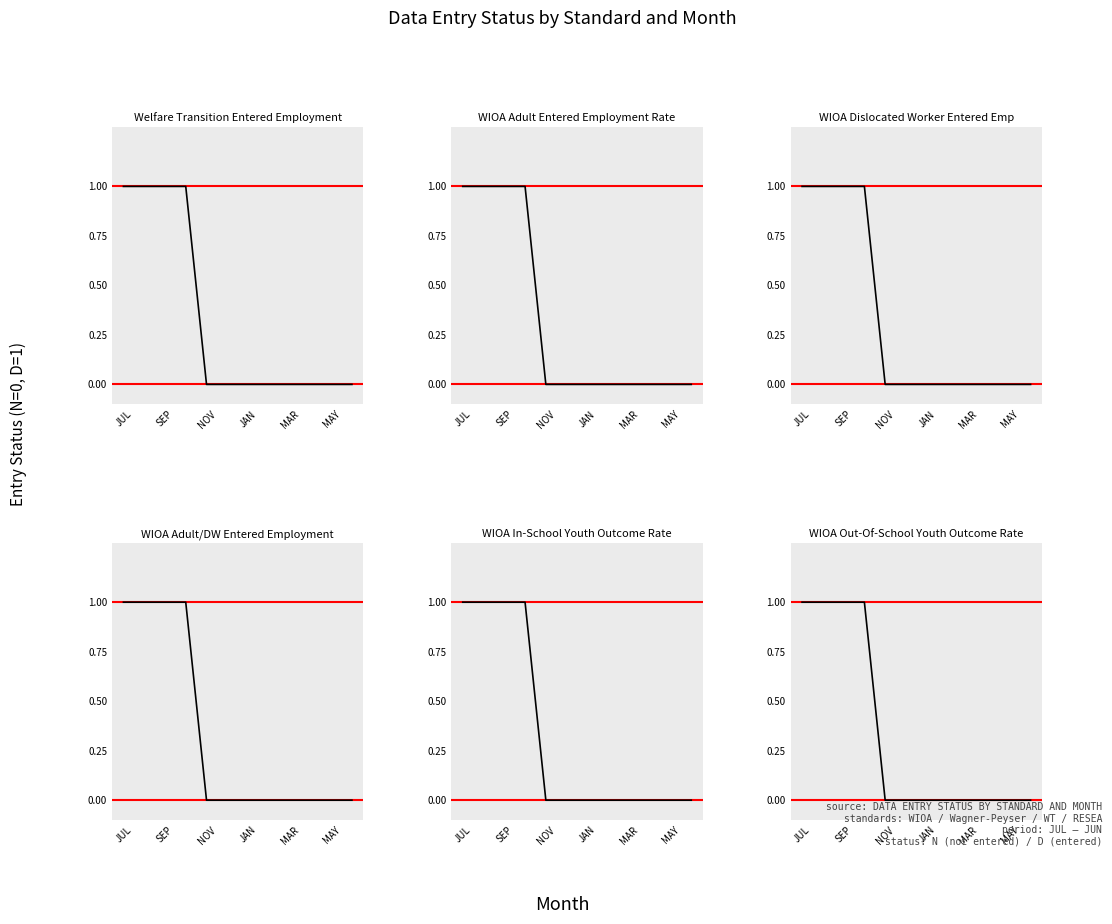

Does the chart have visible grid lines?

No